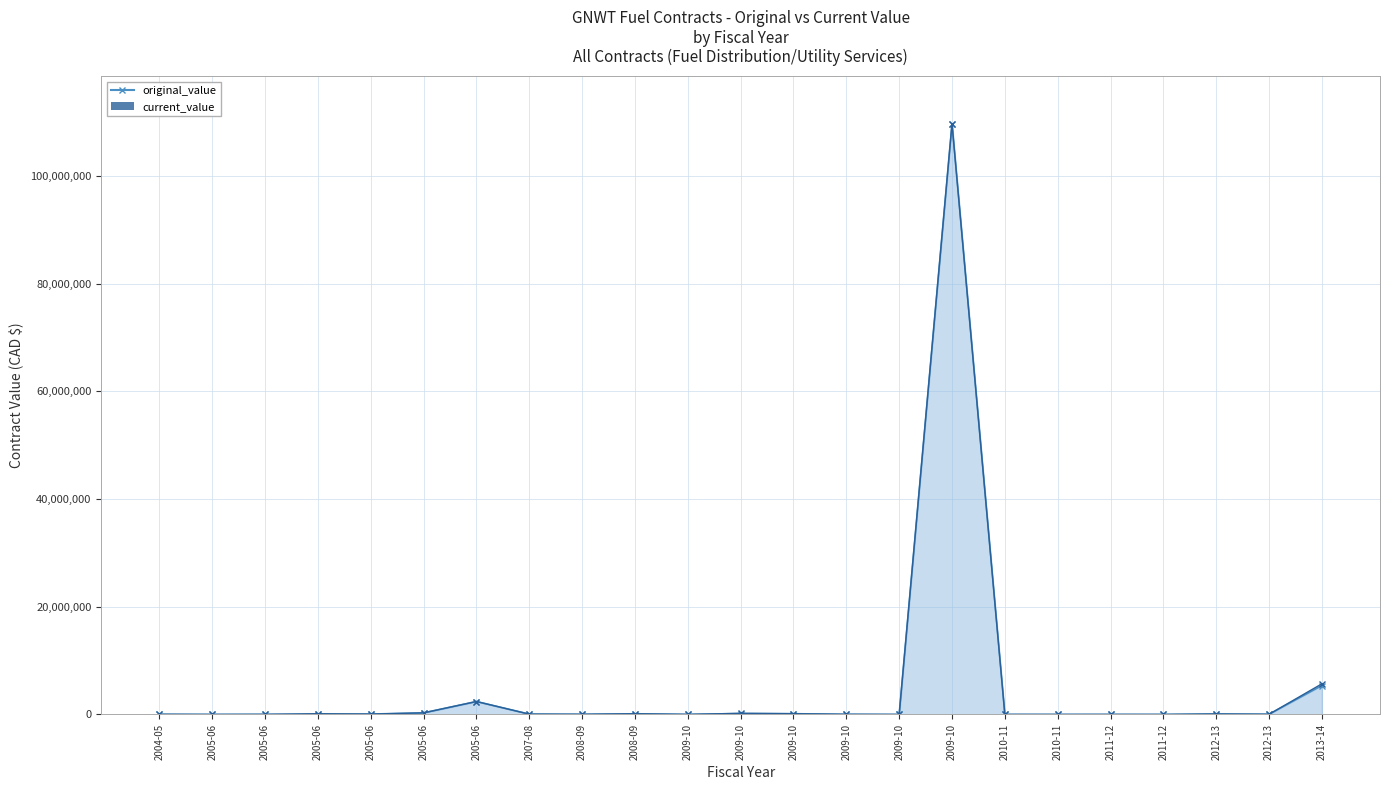

What is the difference between the maximum and second lowest values in the current_value series?

109687550.0